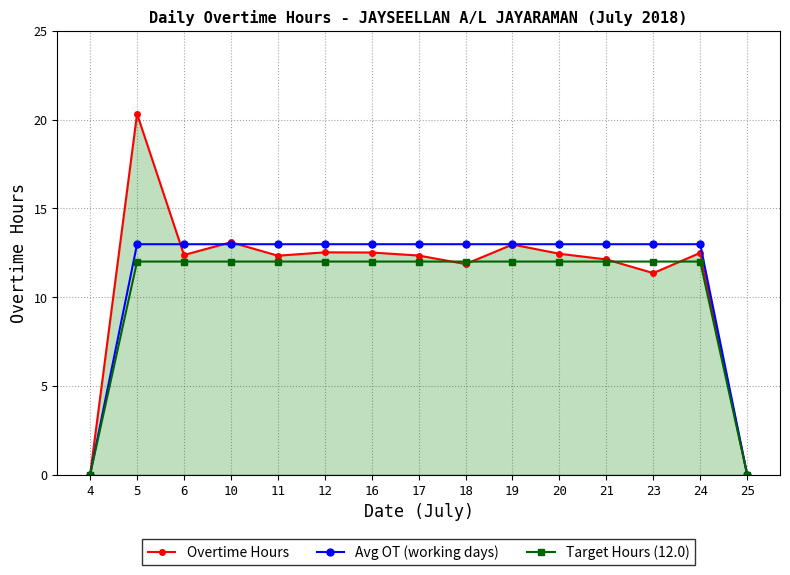

The Target Hours (12.0) series shows 12.0 at 20. True or false?

True